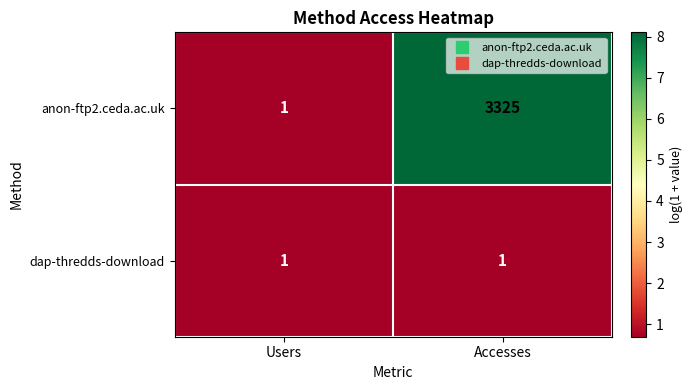

At which category is the sum across all series the highest?

Accesses